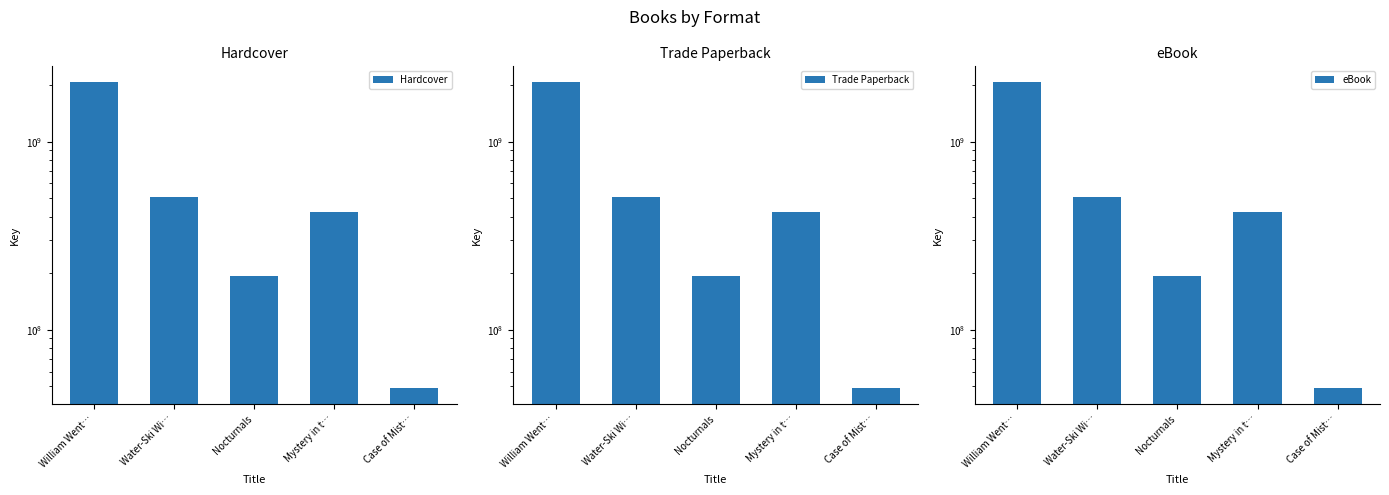

Reading right to left, list all the values displayed in this chart.

Hardcover: Case of Mist…=48773657	Mystery in t…=425541201	Nocturnals=192585237	Water-Ski Wi…=509168529	William Went…=2085861078
Trade Paperback: Case of Mist…=48773657	Mystery in t…=425541201	Nocturnals=192585237	Water-Ski Wi…=509168529	William Went…=2085861078
eBook: Case of Mist…=48773657	Mystery in t…=425541201	Nocturnals=192585237	Water-Ski Wi…=509168529	William Went…=2085861078